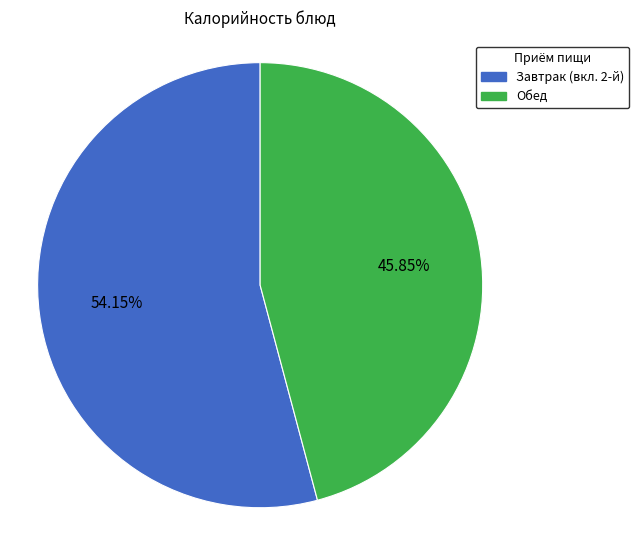

The Завтрак slice represents 11% of the pie. True or false?

False